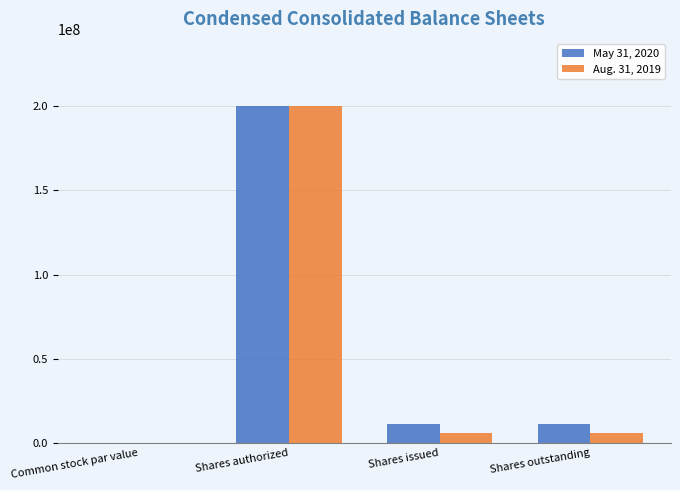

Between Shares authorized and Shares issued, which series saw the biggest shift?

Aug. 31, 2019